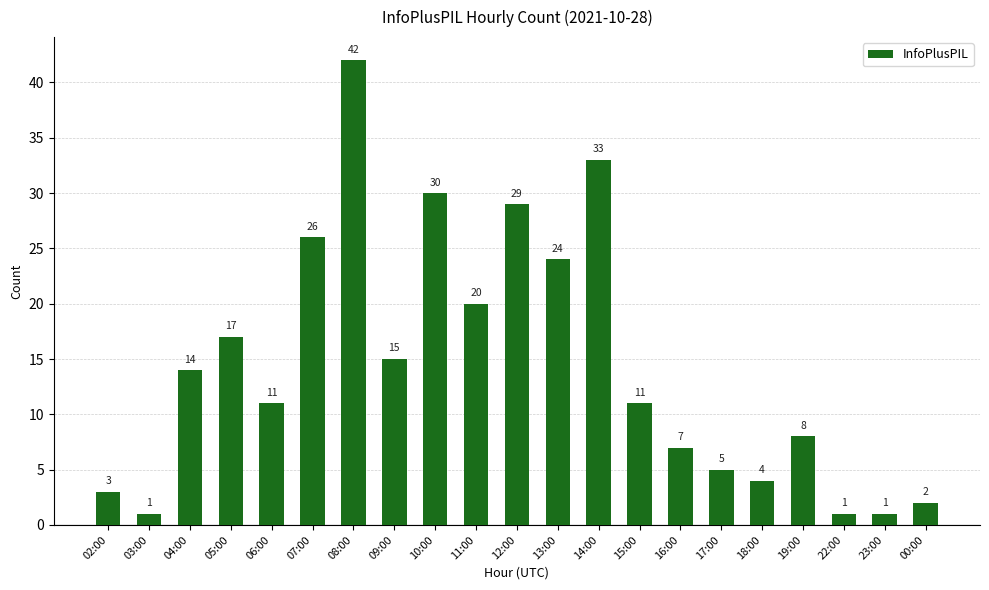

The value at 12:00 is 29. True or false?

True